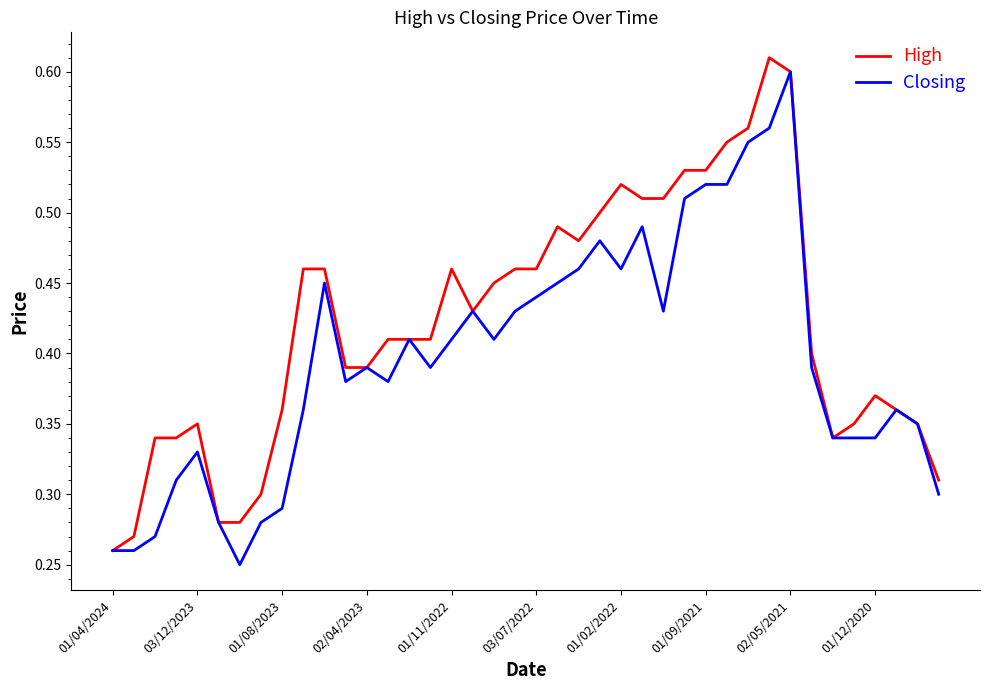

Which series has the largest total across all categories?

High